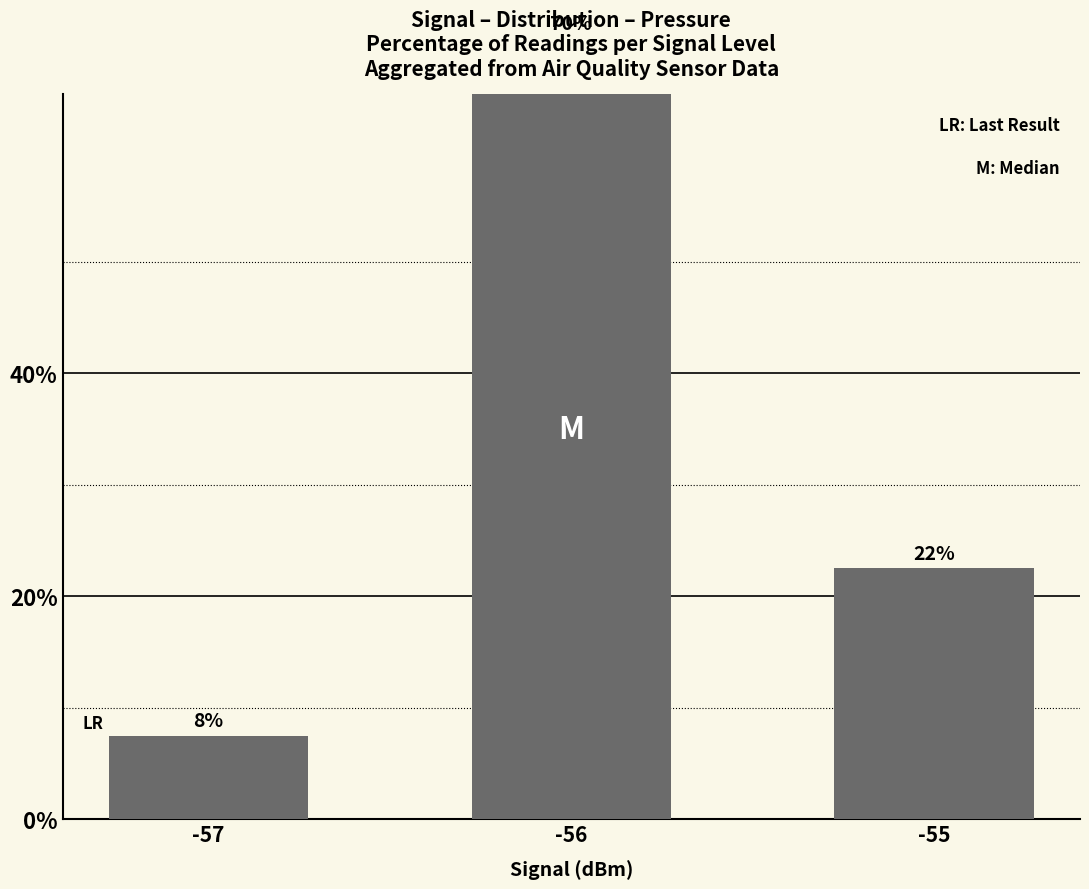

What is the change in value from -57 to -56?

+62.5